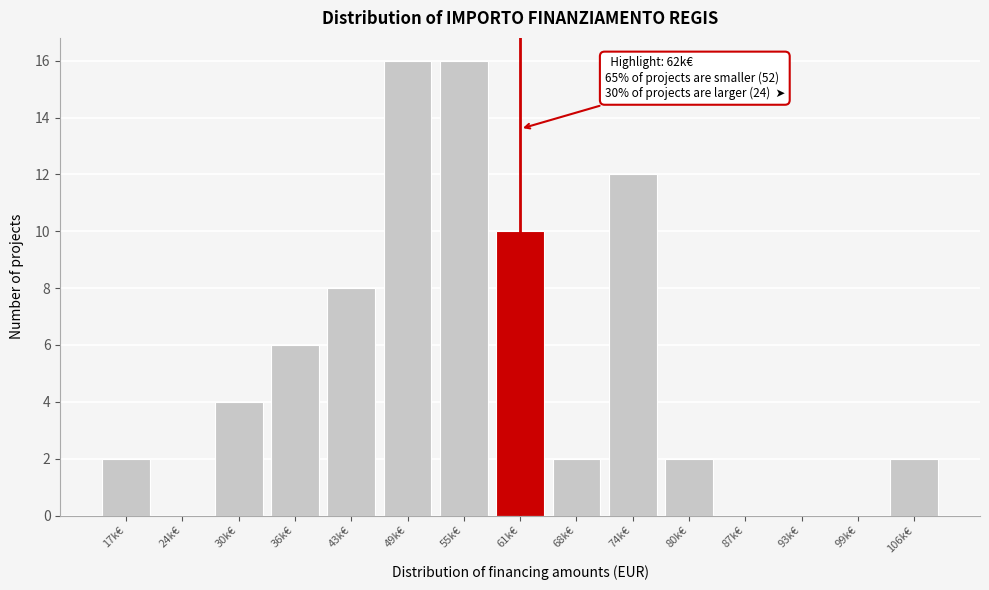

Reading left to right, transcribe all the data shown in this chart.

17k€=2	24k€=0	30k€=4	36k€=6	43k€=8	49k€=16	55k€=16	61k€=10	68k€=2	74k€=12	80k€=2	87k€=0	93k€=0	99k€=0	106k€=2